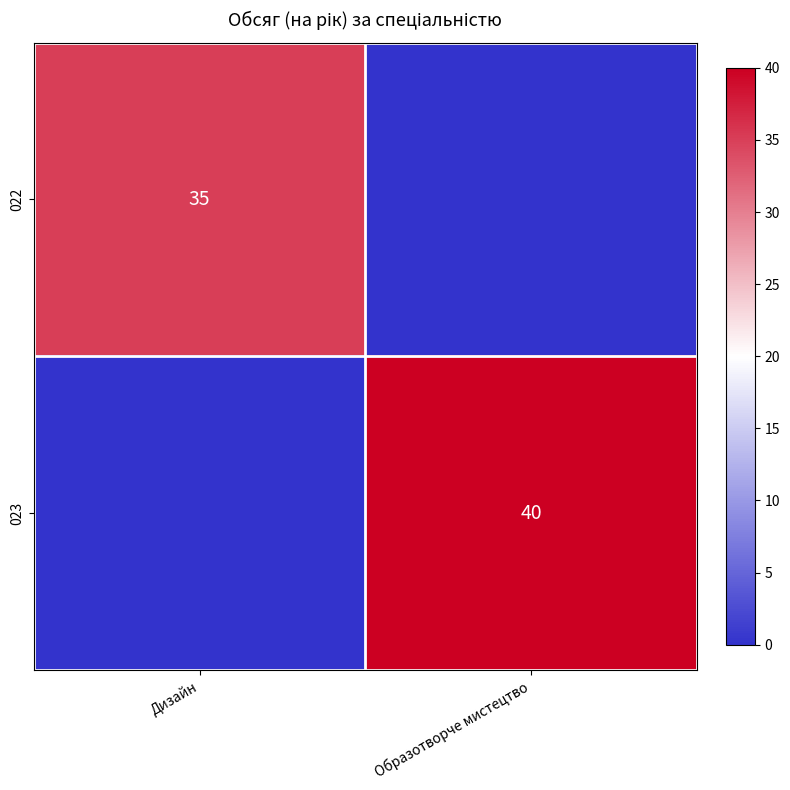

True or false: 022 has a value of 35 at Дизайн.

True